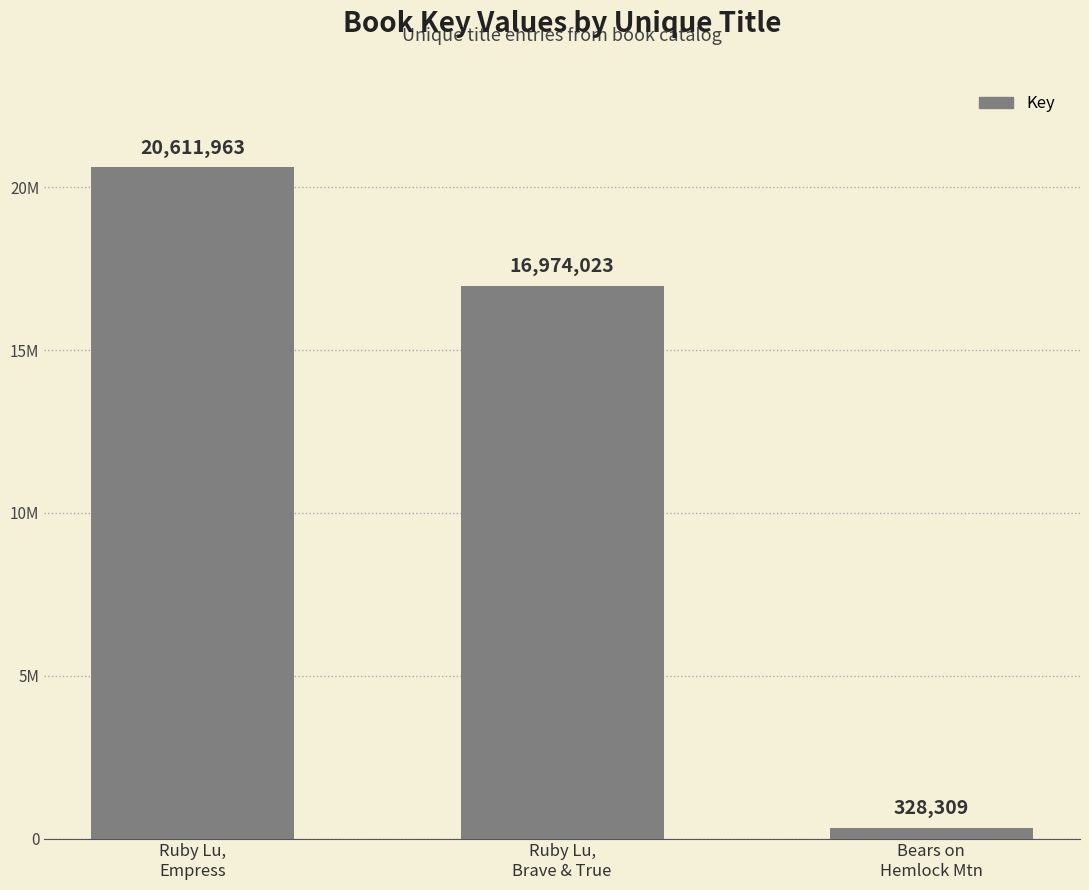

The value at Ruby Lu,
Empress is 31927714. True or false?

False